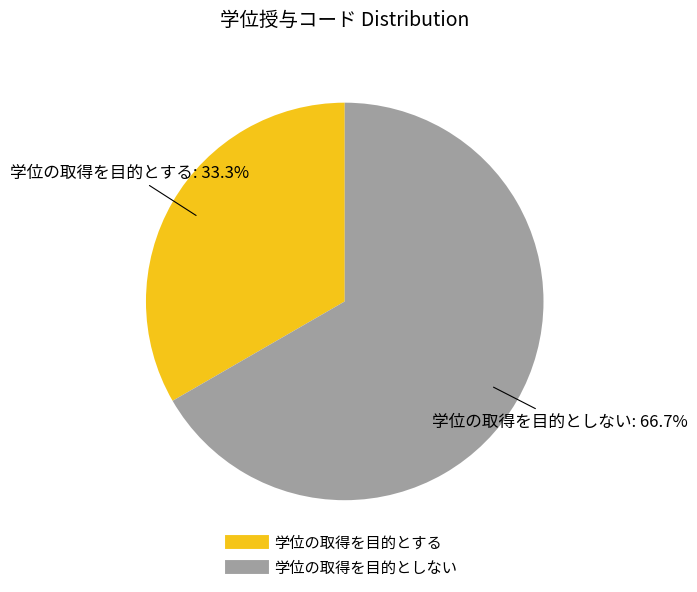

Does any single category account for the majority?

Yes